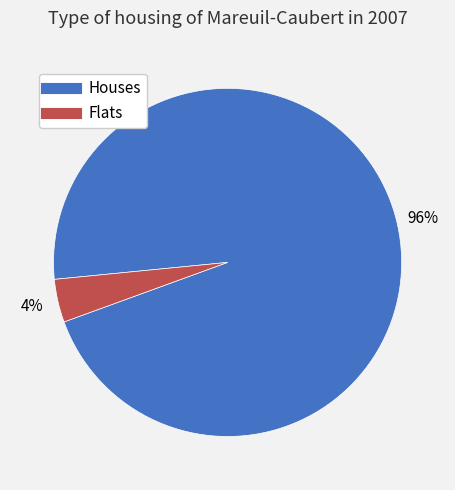

How many segments does this pie chart have?

2